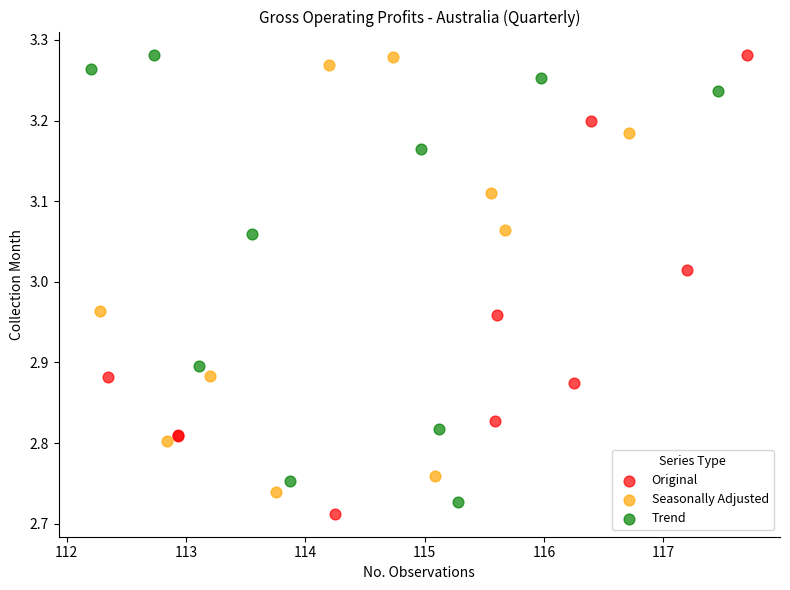

What are all the series names shown in the legend?

Original, Seasonally Adjusted, Trend